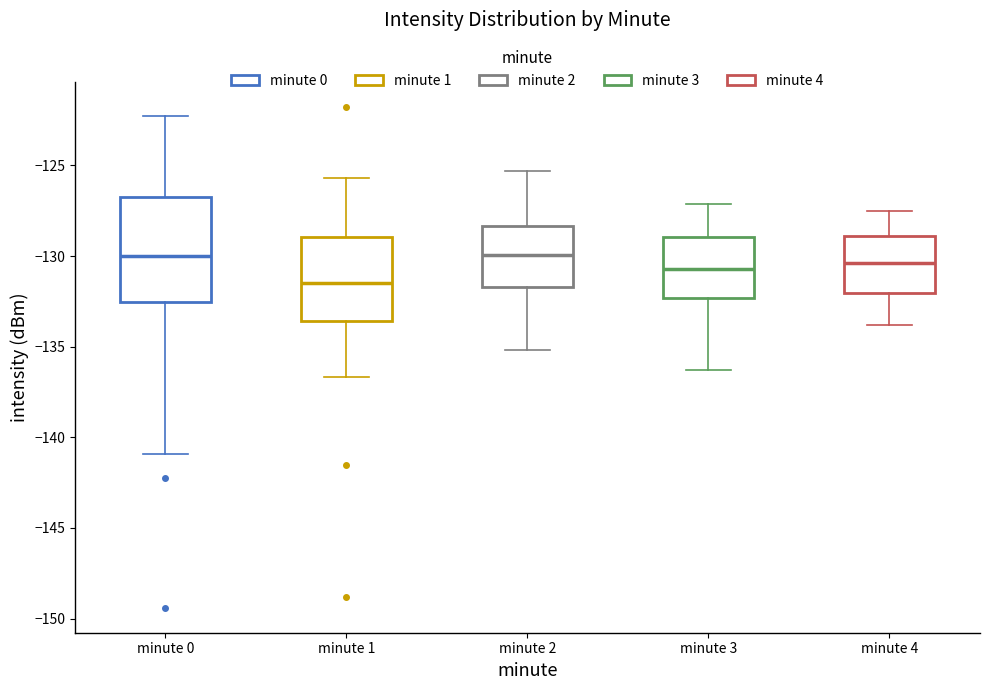

Comparing the boxes themselves (not the whiskers), which one is the tallest?

minute 0